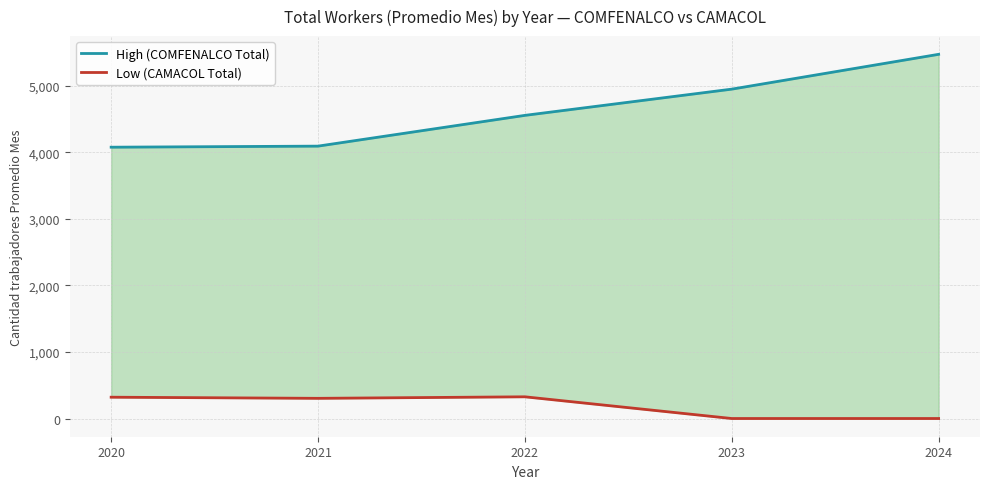

At which category is the sum across all series the highest?

2024